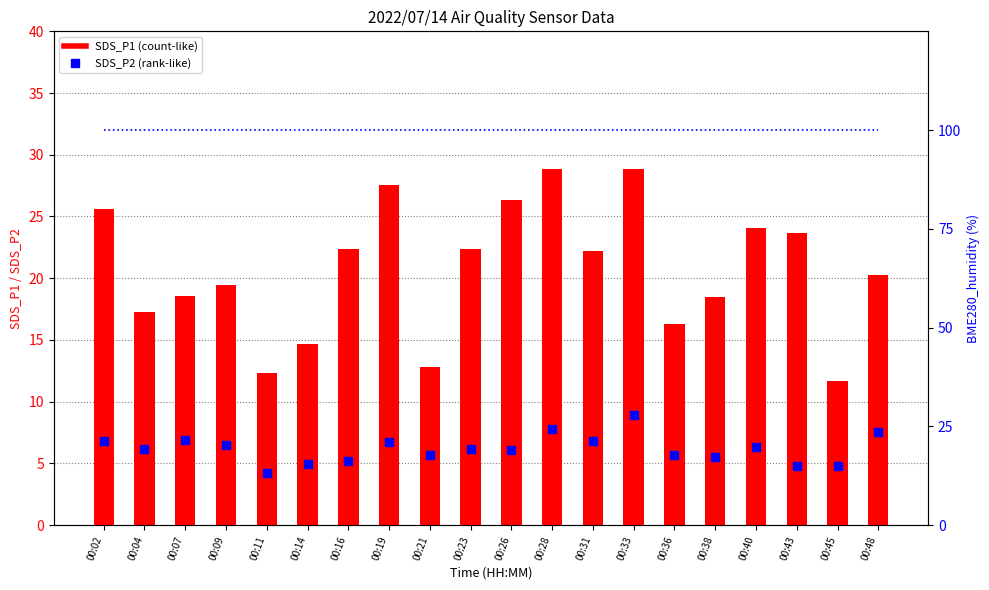

At how many categories does at least one series exceed 4?

20